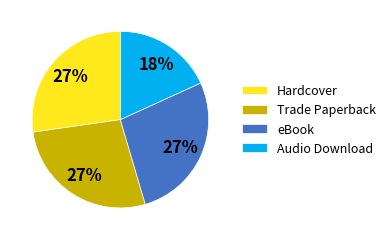

Is there any slice that represents more than half of the pie?

No